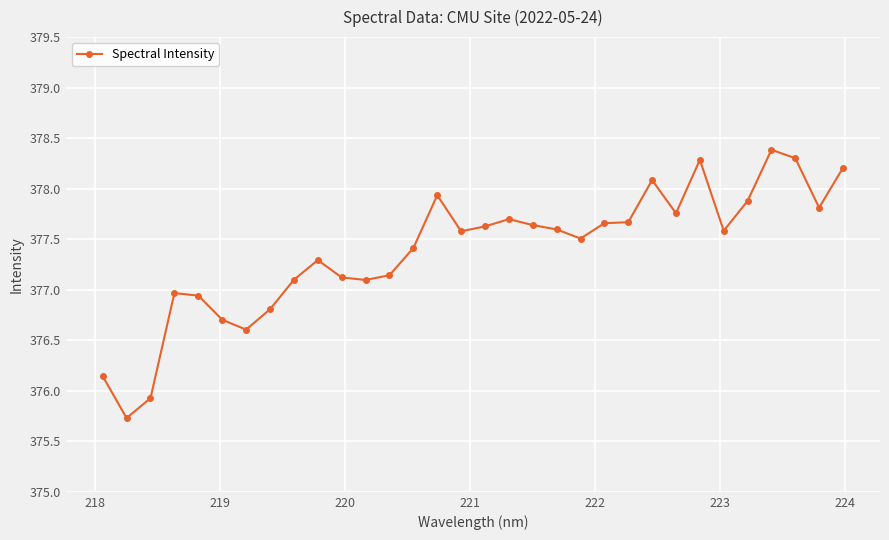

What is the value of the 9th point from the left?

377.1